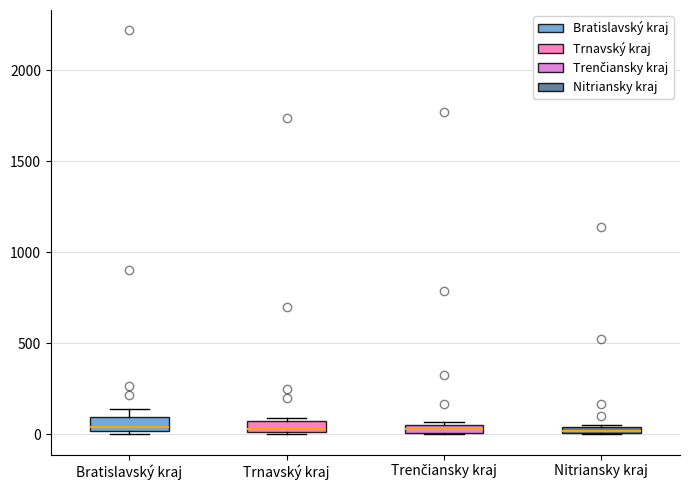

Where is the lower edge of the box for Trnavský kraj on the y-axis? The values are not printed on the chart, so give them approximately, as read against the axis.

0